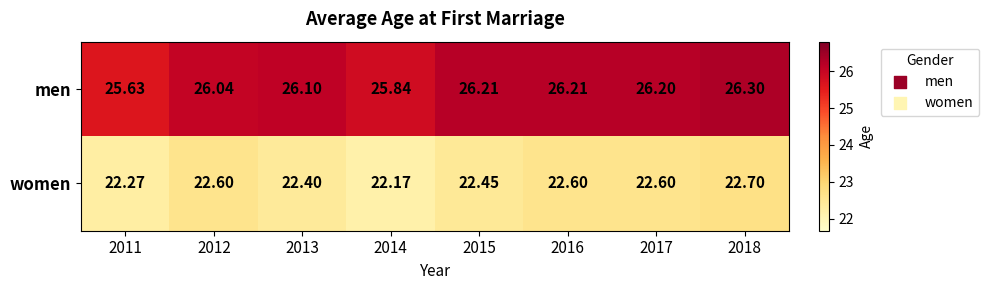

What is the spread (max minus min) of values at 2011?

3.4